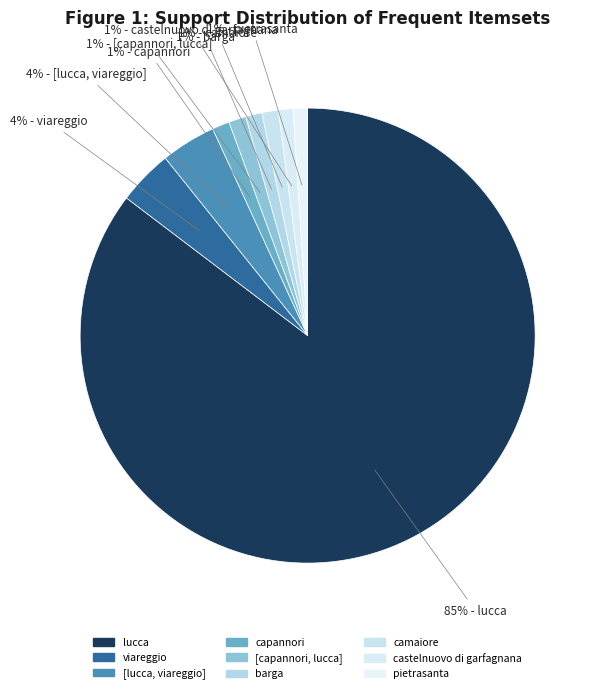

Which category has the biggest portion of the pie?

lucca